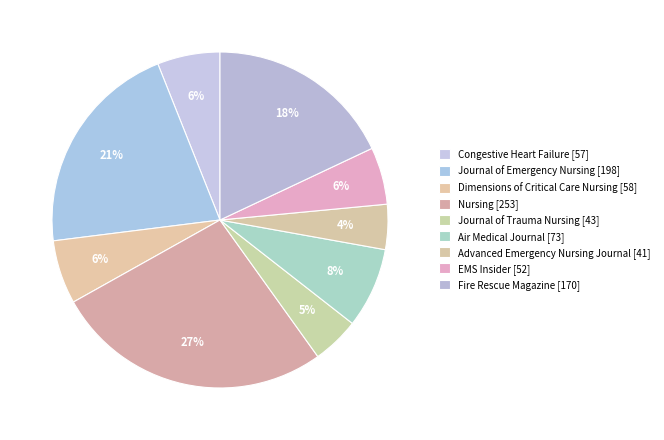

Which slice is the largest?

Nursing [253]